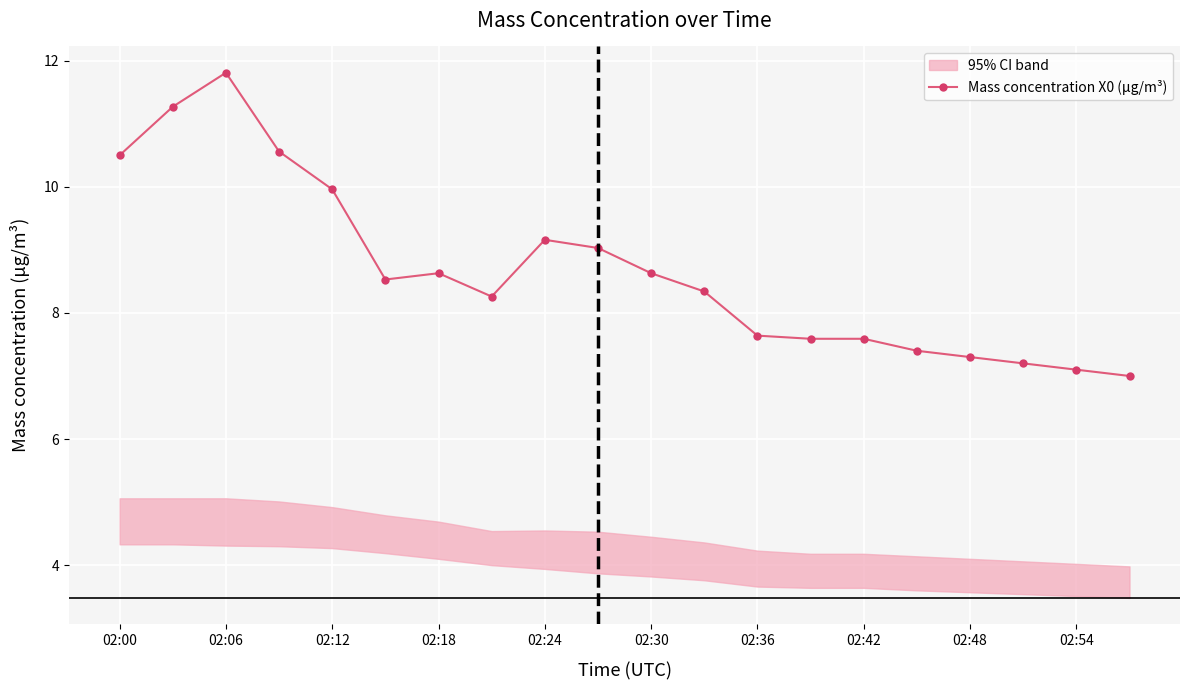

At which label does Mass concentration X0 (μg/m³) first exceed 8?

02:00